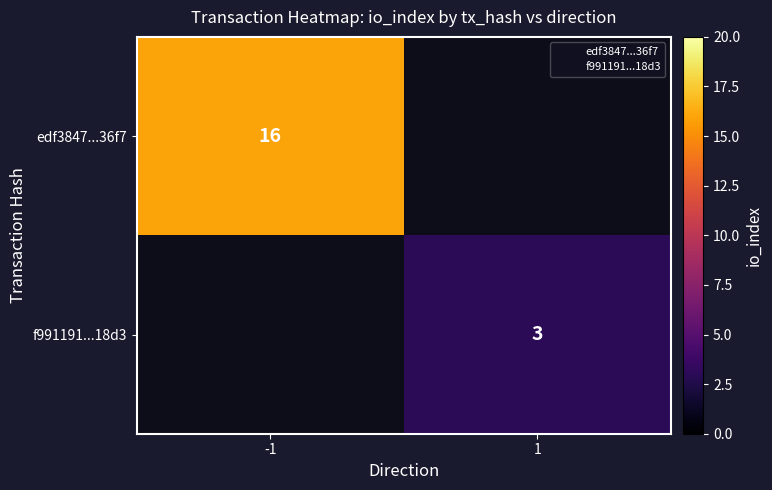

Rank the series at 1 from lowest to highest value.

edf3847...36f7, f991191...18d3